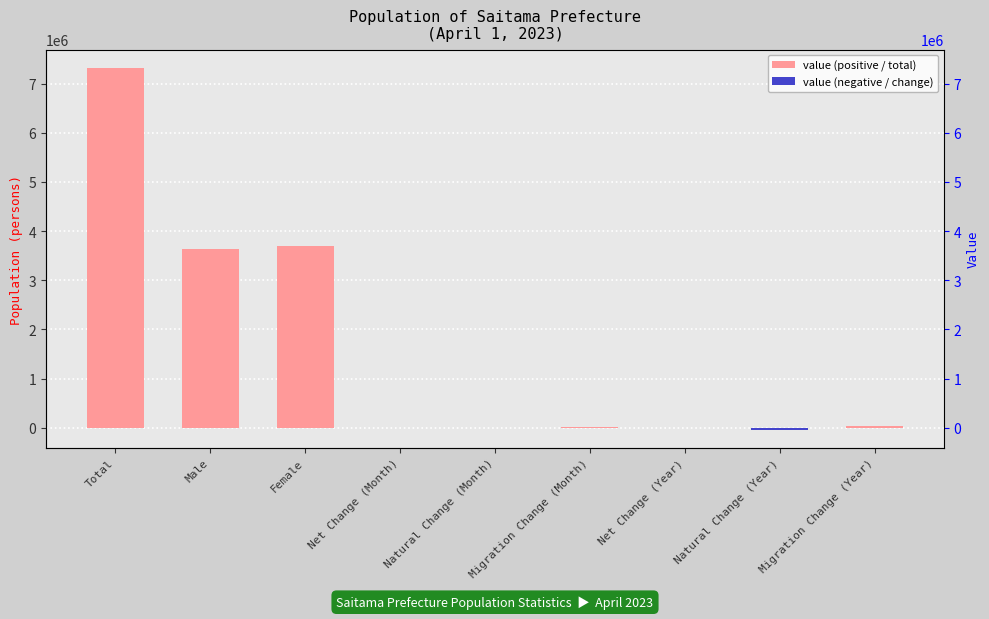

How many series are shown in this chart?

1